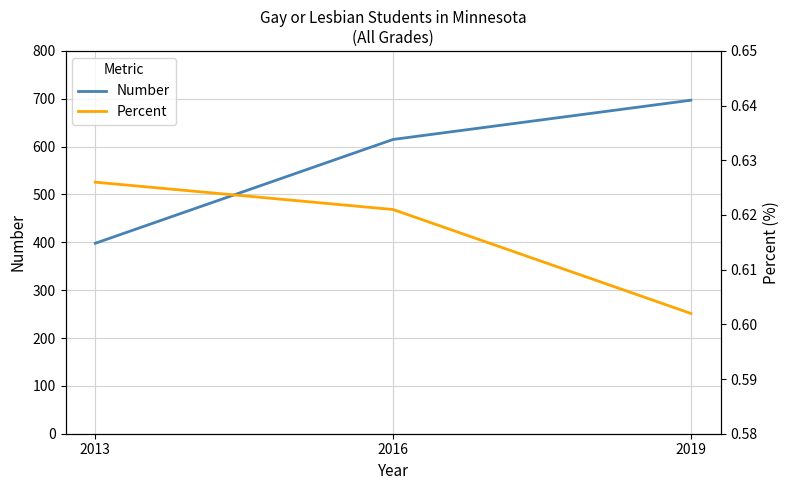

List the series in order of their peak value, highest first.

Number, Percent